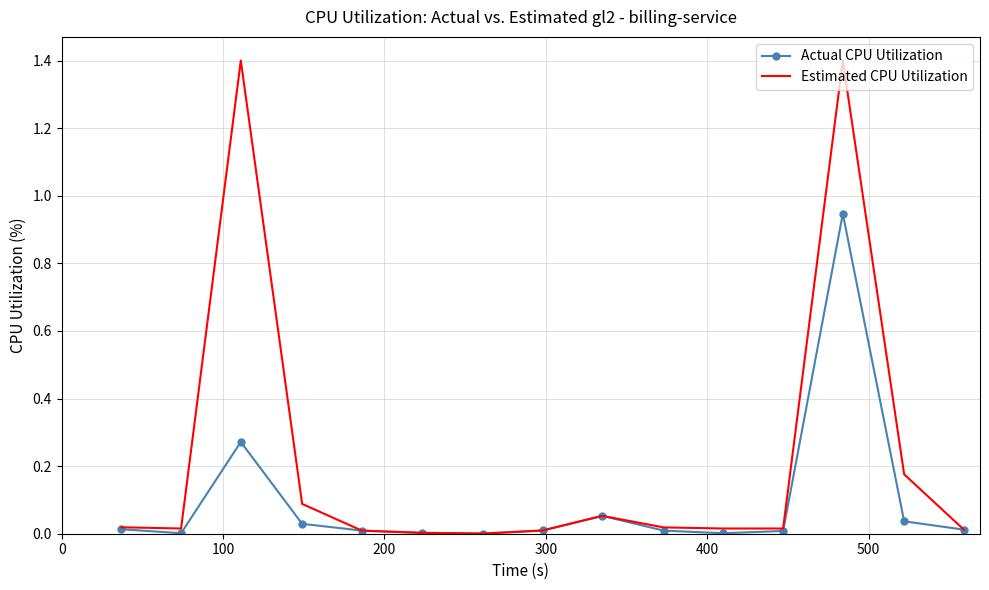

What are all the series names shown in the legend?

Actual CPU Utilization, Estimated CPU Utilization